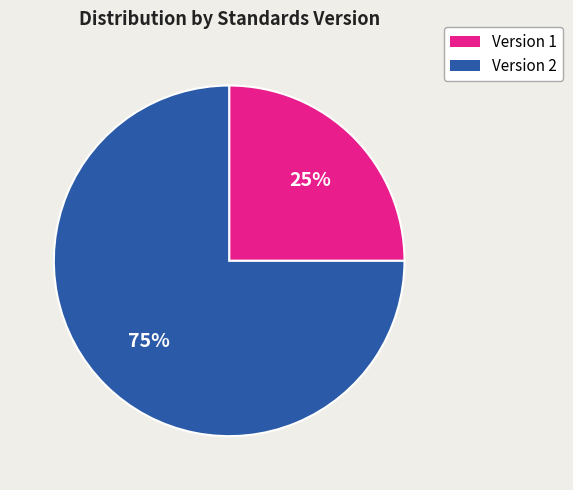

How many slices are in this pie chart?

2